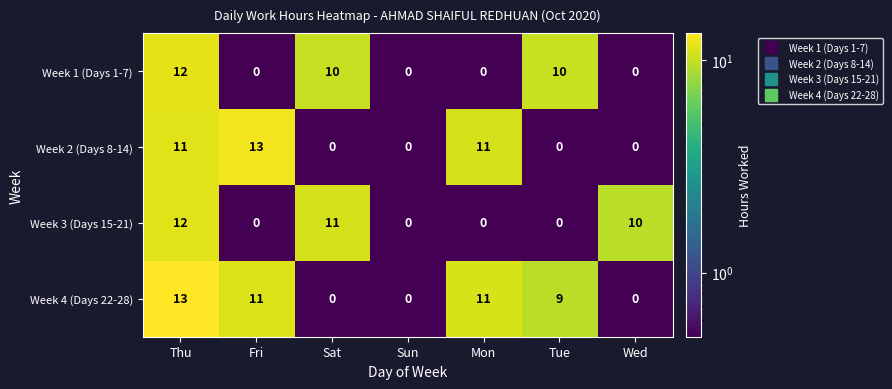

How many data points does each series have?

7